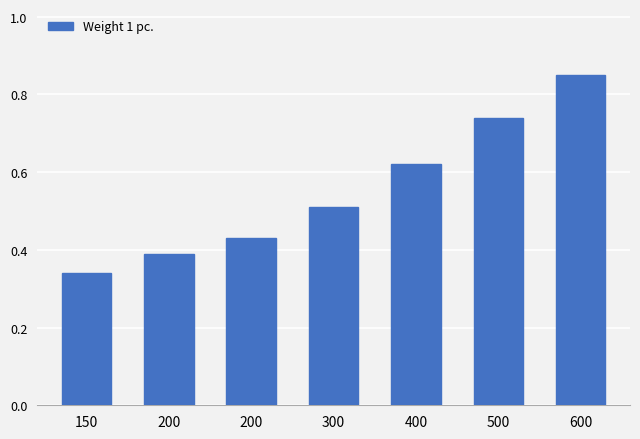

What is the maximum value shown in the chart?

0.8